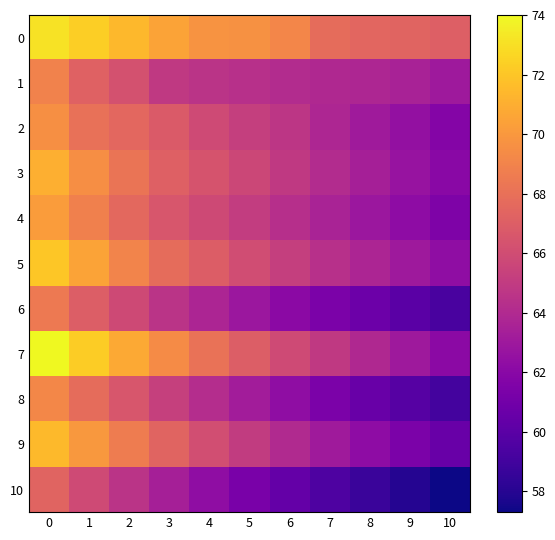

Which series has the largest range (max minus min)?

7